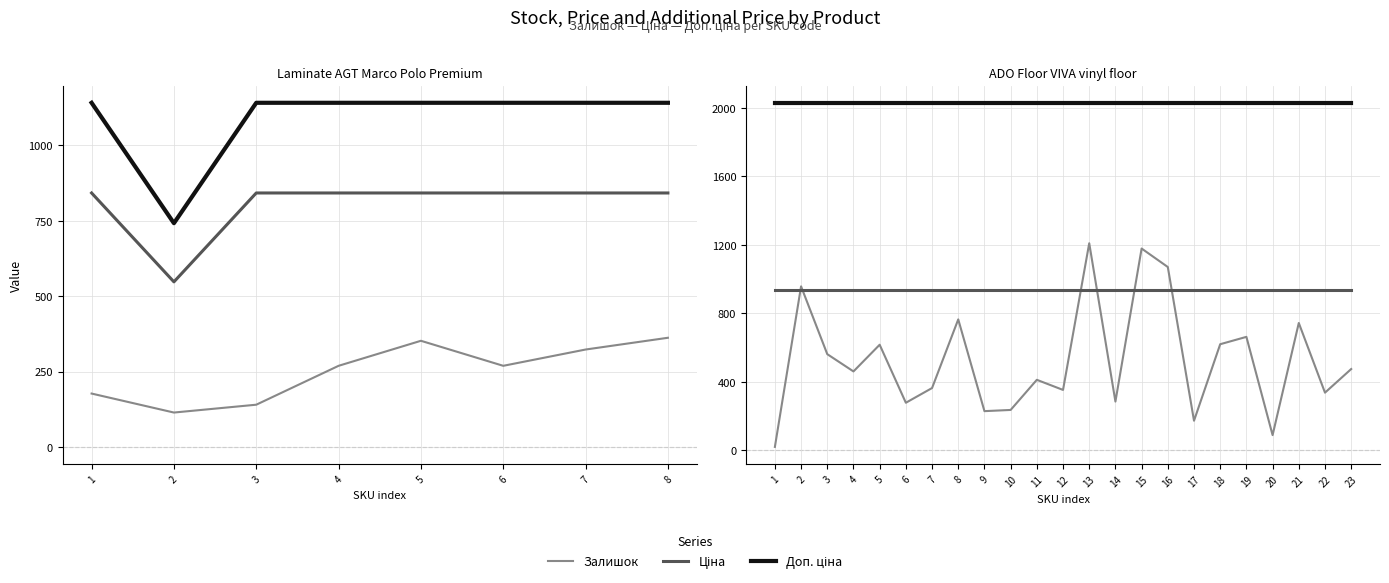

What is the smallest value displayed?

20.0